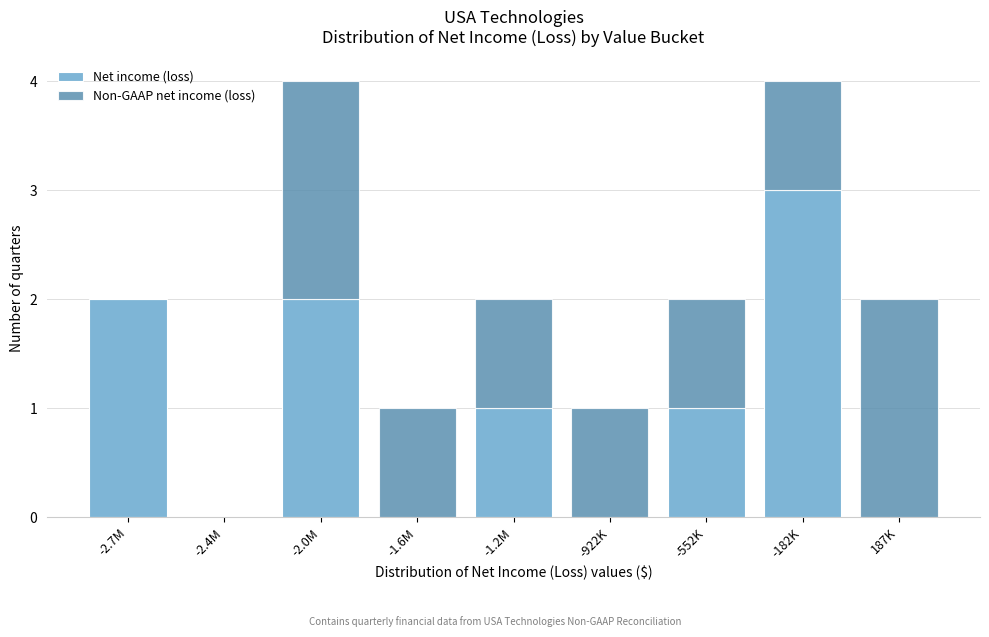

Reading left to right, list the values for the Net income (loss) series.

-2.7M=2	-2.4M=0	-2.0M=2	-1.6M=0	-1.2M=1	-922K=0	-552K=1	-182K=3	187K=0